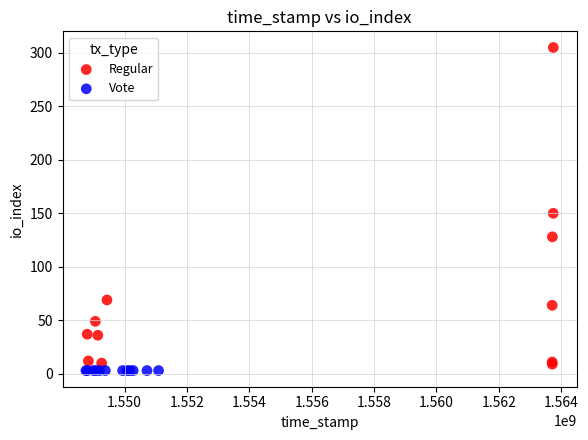

Which series reaches the maximum Y coordinate?

Regular